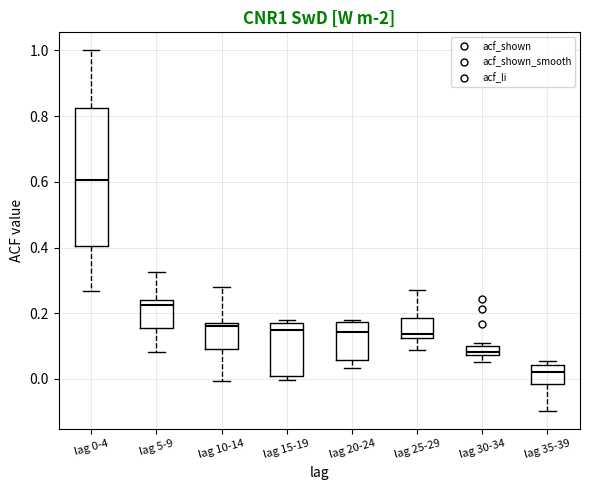

Which box has the highest median line?

lag 0-4